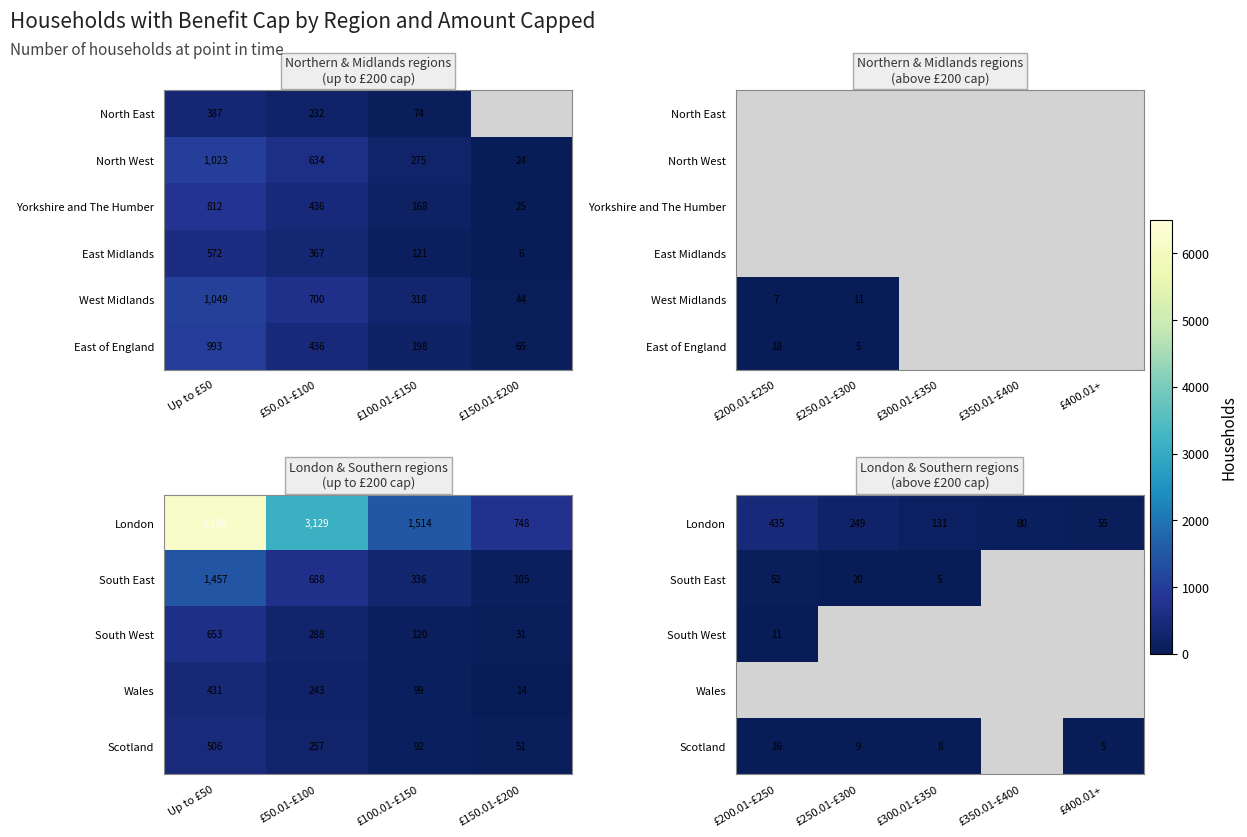

How many values in East of England are above zero?

2